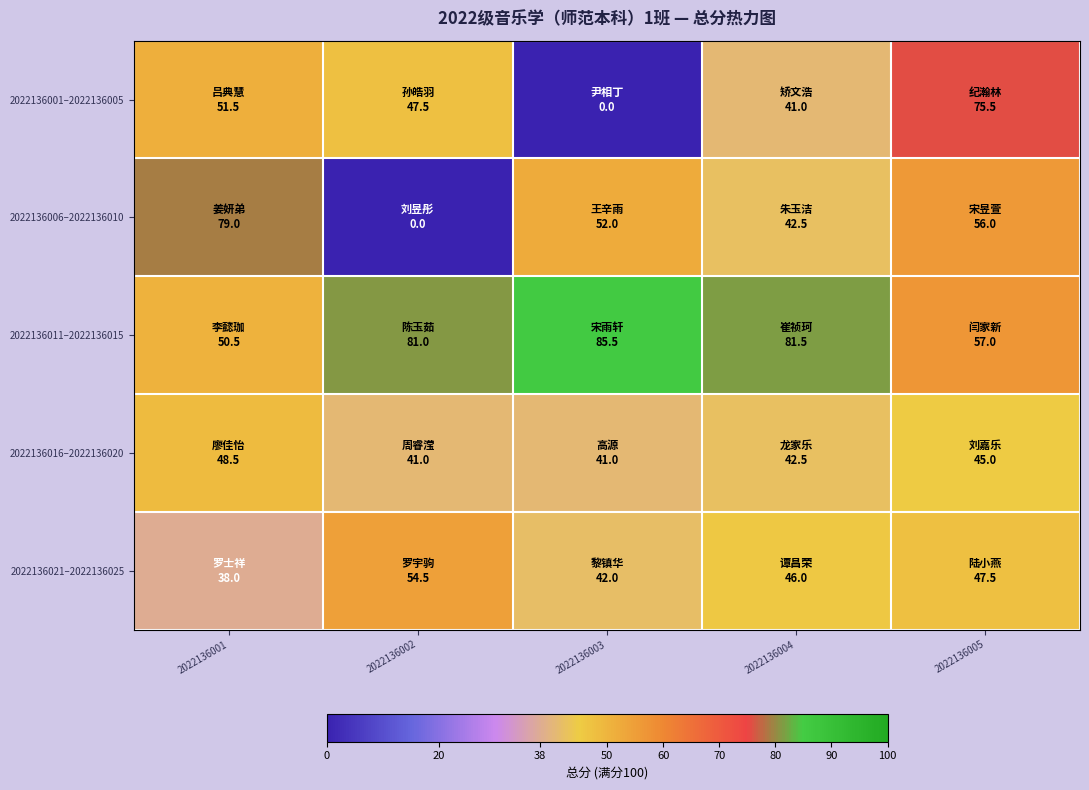

Reading left to right, list all the values displayed in this chart.

2022136001–2022136005: 2022136001=51.5	2022136002=47.5	2022136003=0.0	2022136004=41.0	2022136005=75.5
2022136006–2022136010: 2022136001=79.0	2022136002=0.0	2022136003=52.0	2022136004=42.5	2022136005=56.0
2022136011–2022136015: 2022136001=50.5	2022136002=81.0	2022136003=85.5	2022136004=81.5	2022136005=57.0
2022136016–2022136020: 2022136001=48.5	2022136002=41.0	2022136003=41.0	2022136004=42.5	2022136005=45.0
2022136021–2022136025: 2022136001=38.0	2022136002=54.5	2022136003=42.0	2022136004=46.0	2022136005=47.5